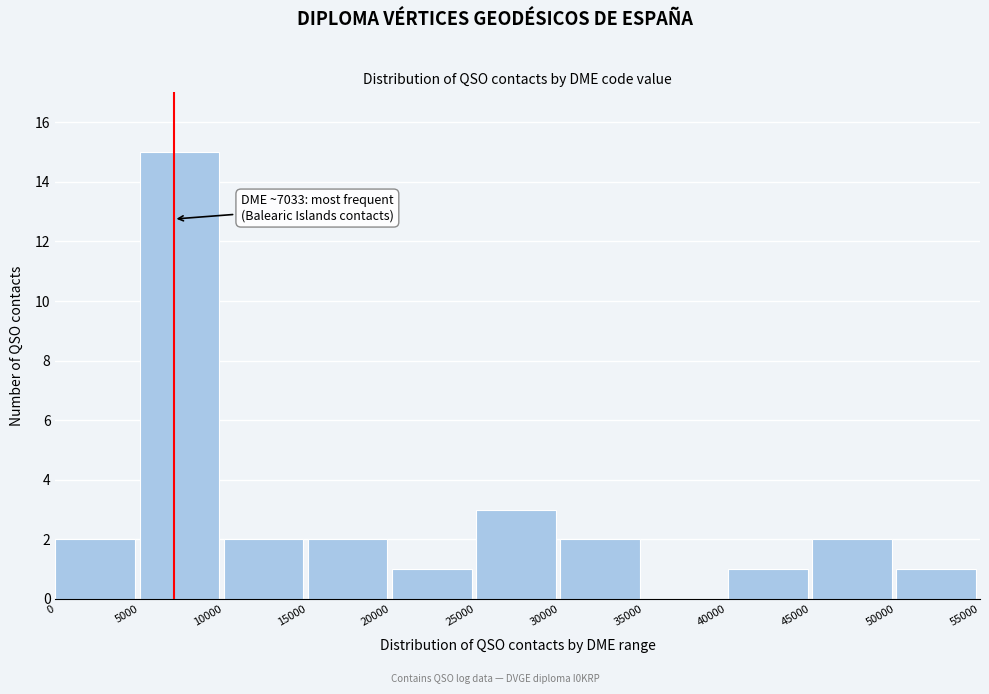

Which range on the x-axis has the tallest bar?

5000 to 10000